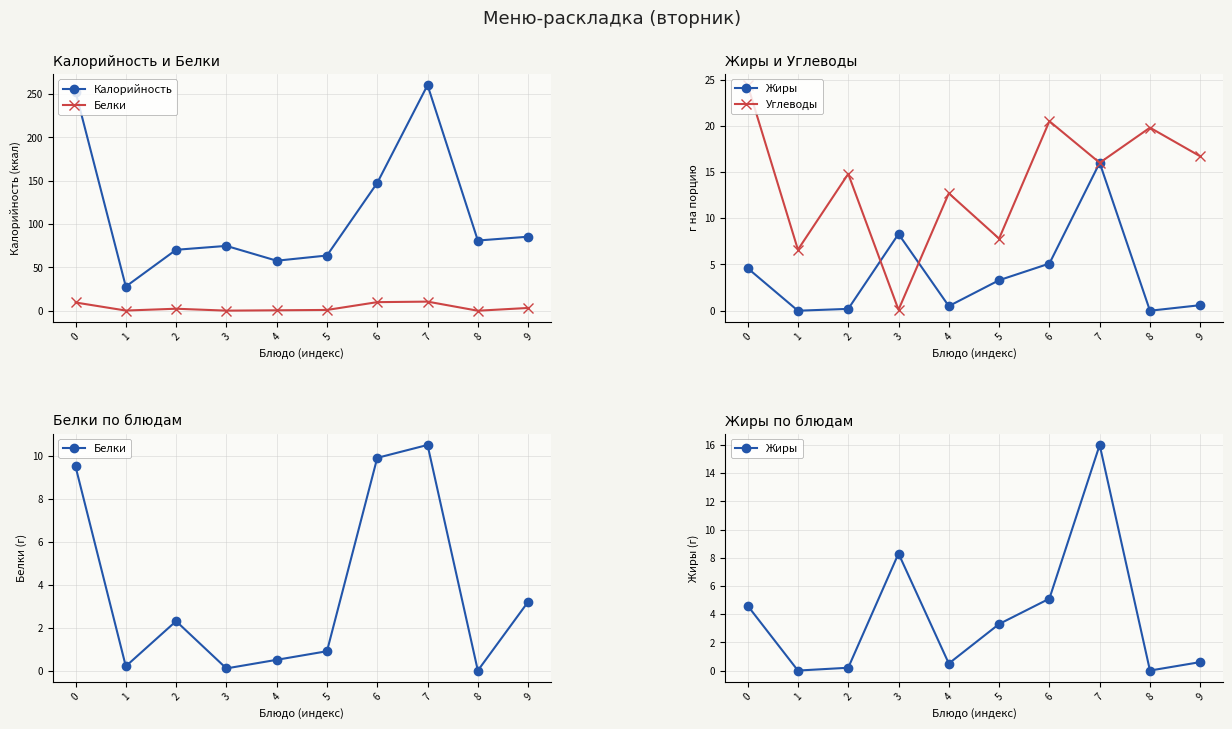

What value does the Углеводы series have at 2?

14.8